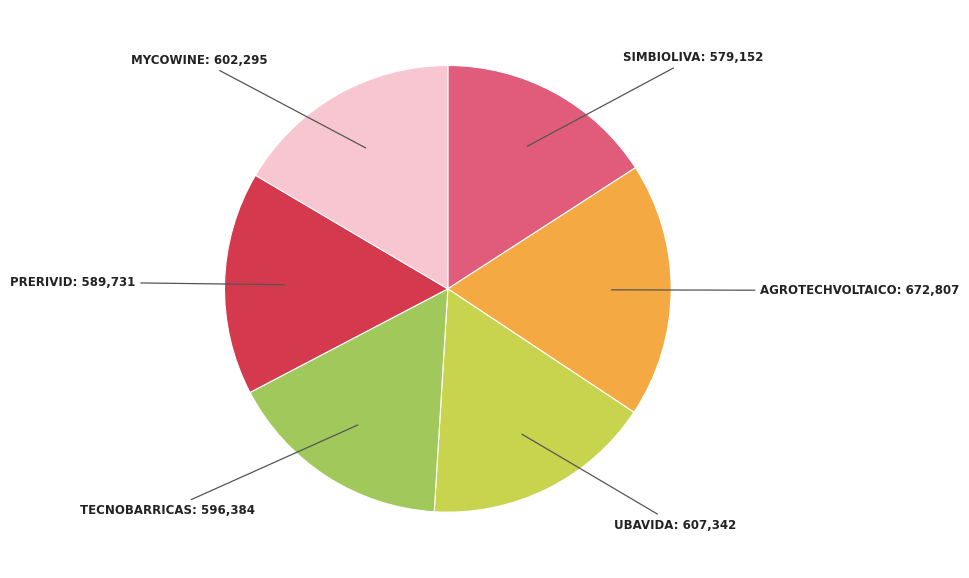

Does SIMBIOLIVA account for over 50% of the chart?

No